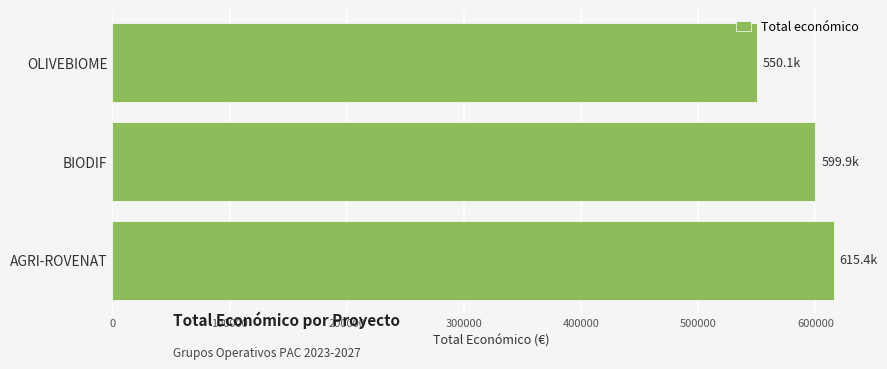

What is the change in value from OLIVEBIOME to BIODIF?

+49816